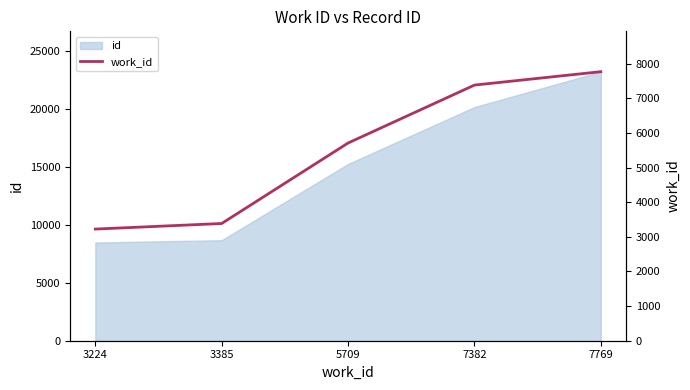

True or false: there are more than 0 points higher than both neighbors.

False